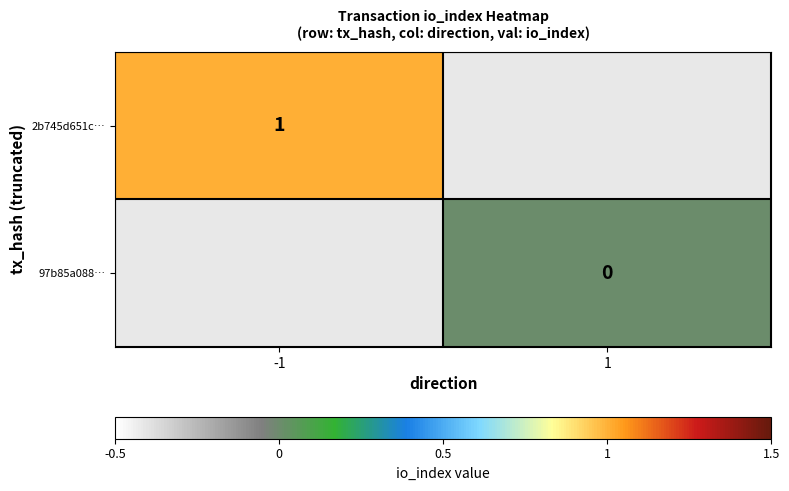

The 2b745d651c… series shows 1 at -1. True or false?

True